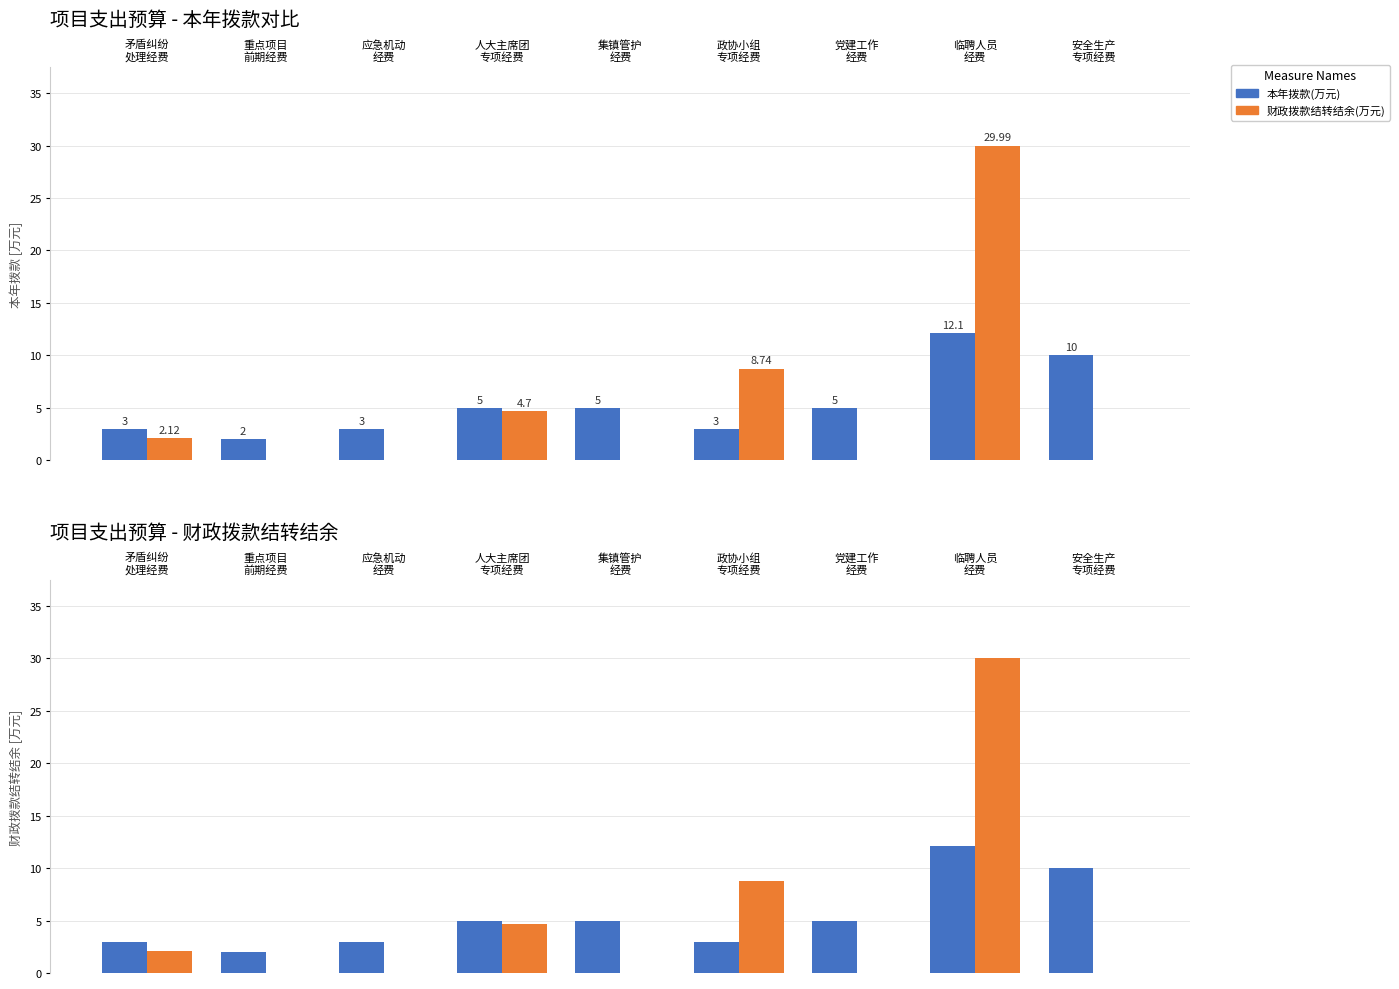

Which series has the largest total across all categories?

本年拨款(万元)